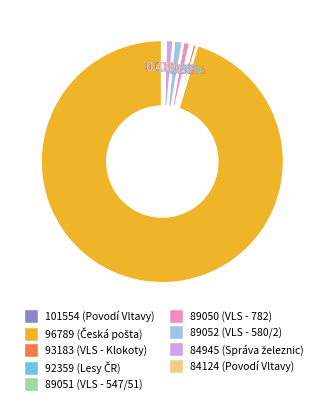

Approximately how many times larger is the value at 84124 compared to 89052?

0.4